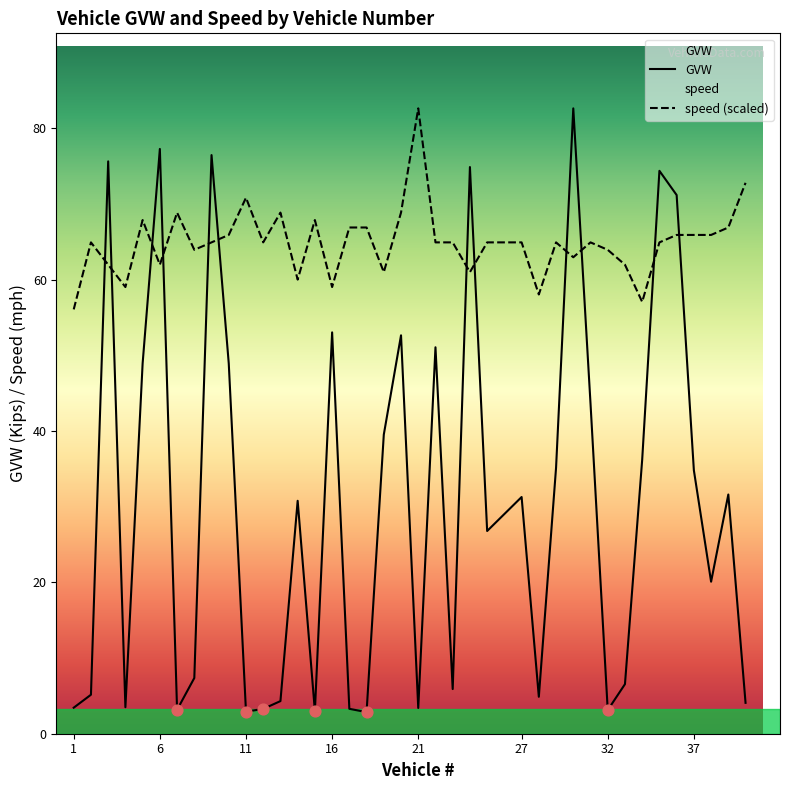

Which series contains the lowest Y value?

GVW